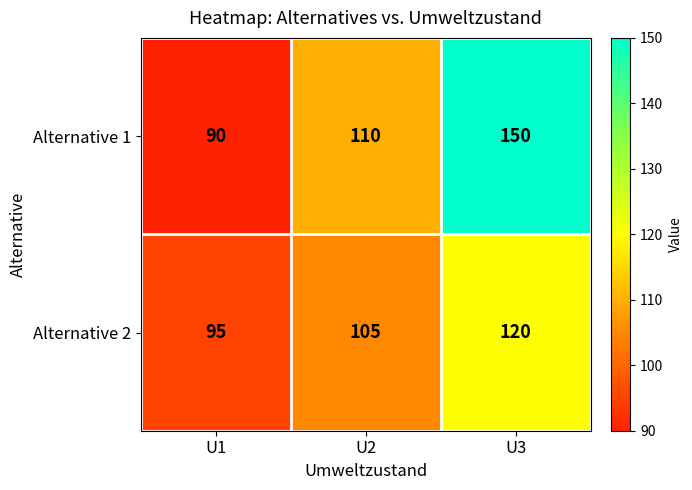

What is the spread (max minus min) of values at U3?

30